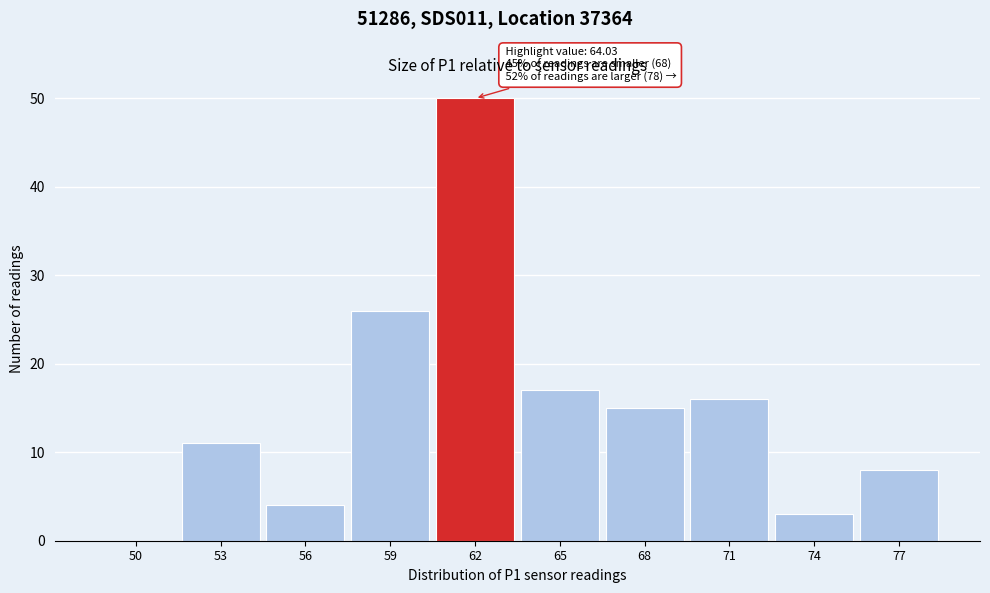

Reading left to right, extract all data points from this chart.

50=0	53=11	56=4	59=26	62=50	65=17	68=15	71=16	74=3	77=8